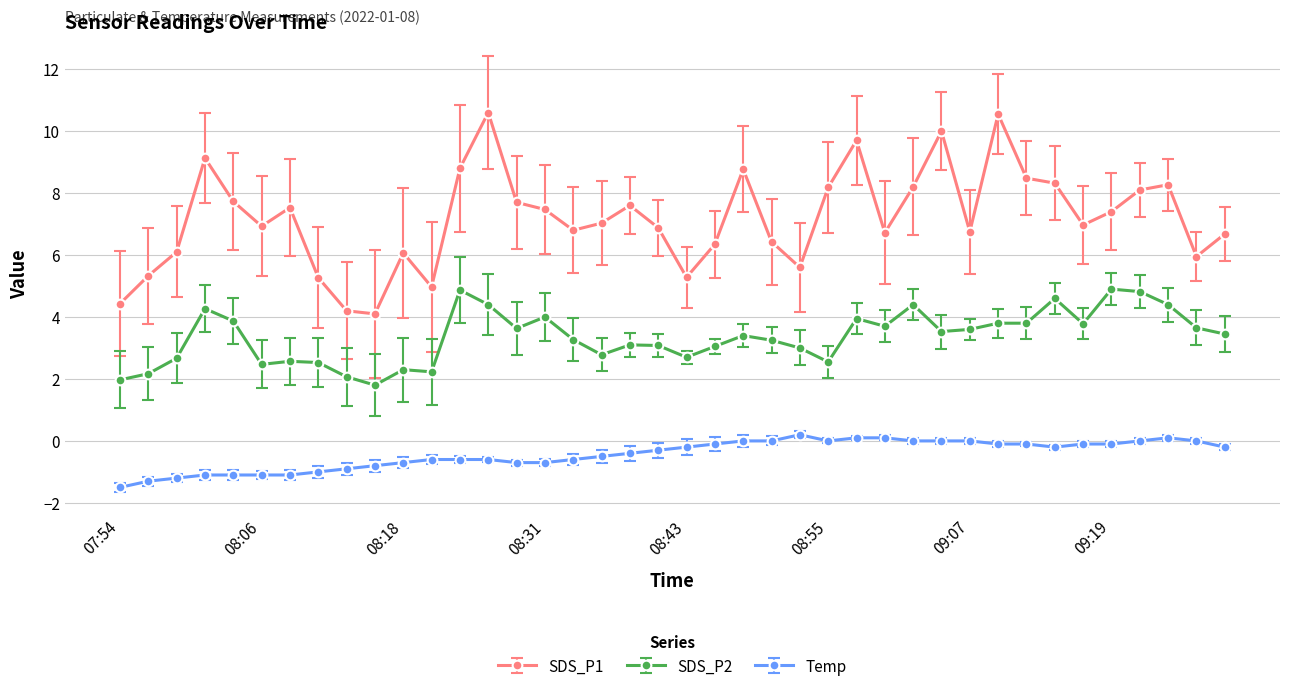

List the series in order of their peak value, highest first.

SDS_P1, SDS_P2, Temp